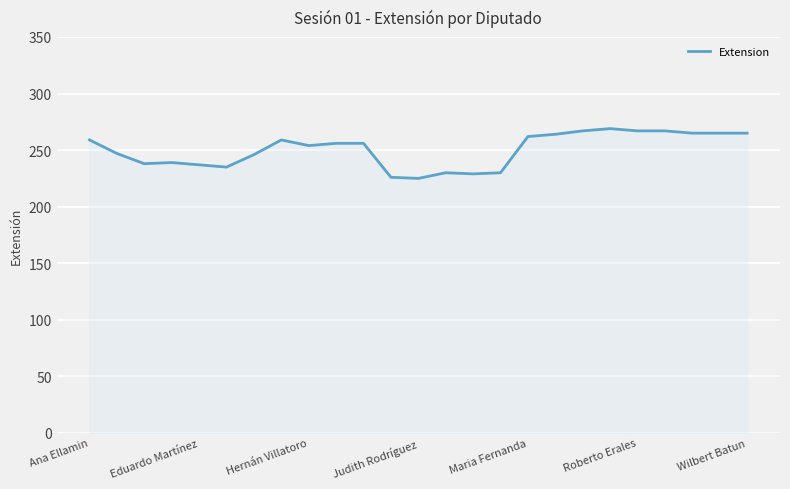

What is the difference between the maximum and minimum values?

44